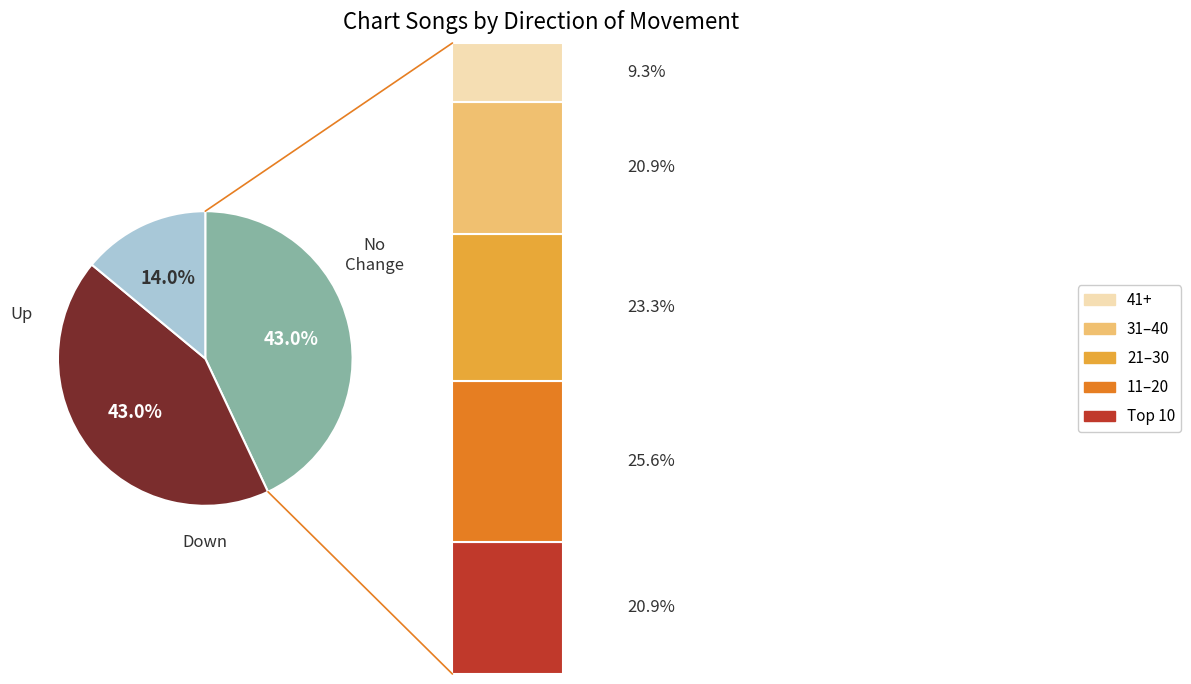

To the nearest percent, what is the average slice percentage?

33%